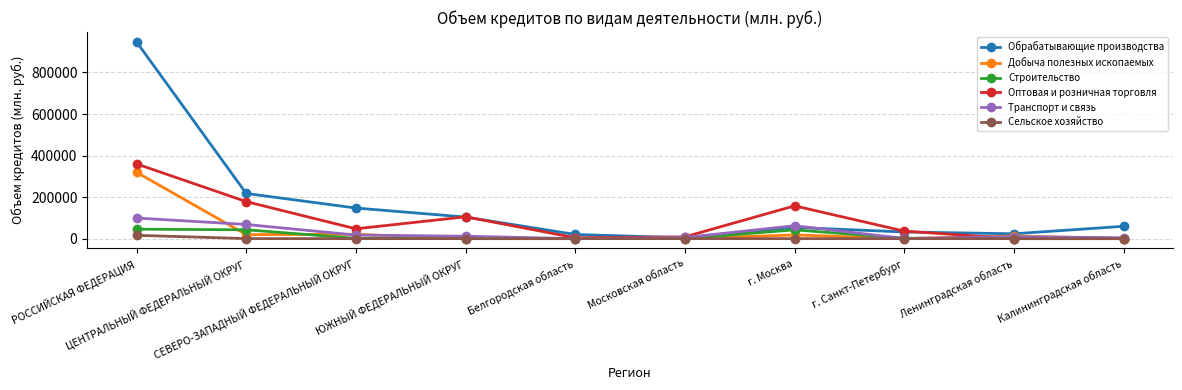

What are all the series names shown in the legend?

Обрабатывающие производства, Добыча полезных ископаемых, Строительство, Оптовая и розничная торговля, Транспорт и связь, Сельское хозяйство